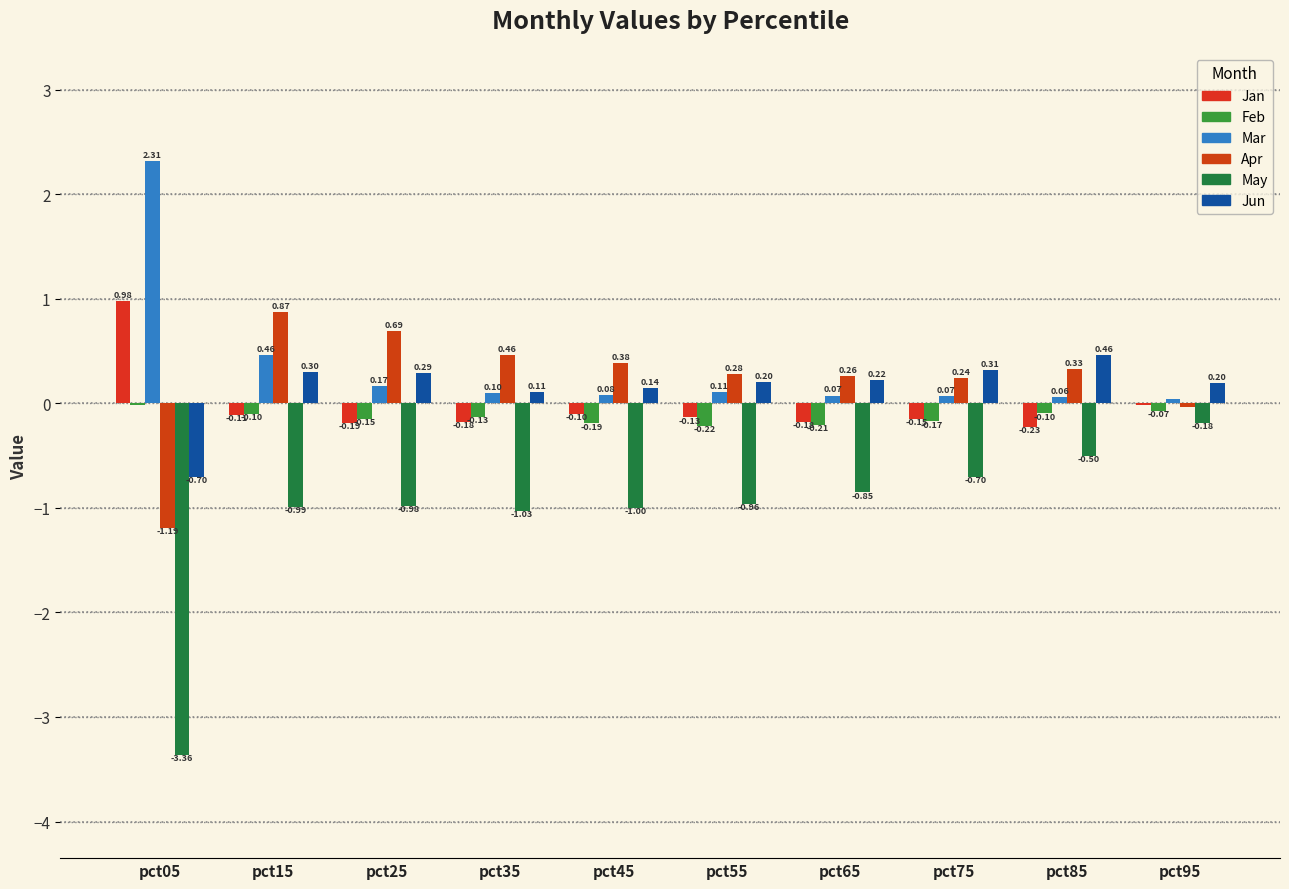

At which label is Mar closest to 1?

pct15